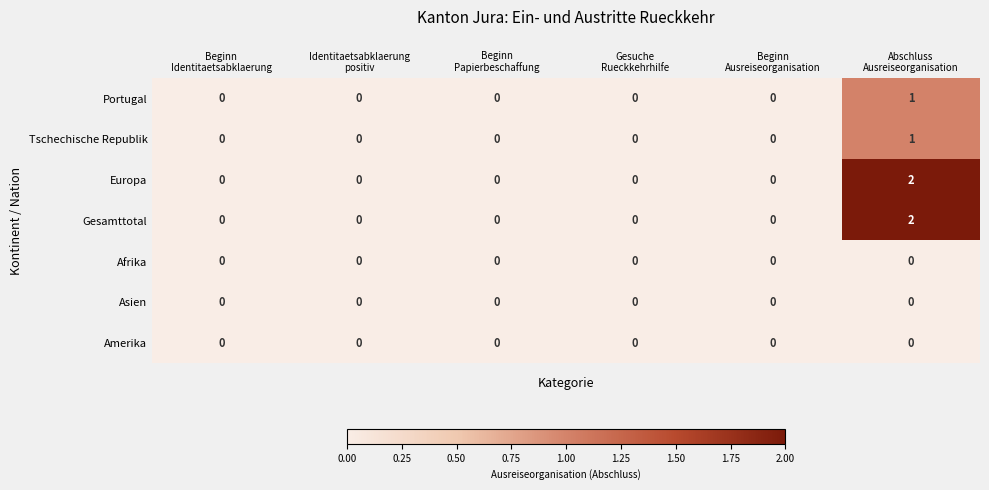

How many positive values does the Tschechische Republik series have?

1